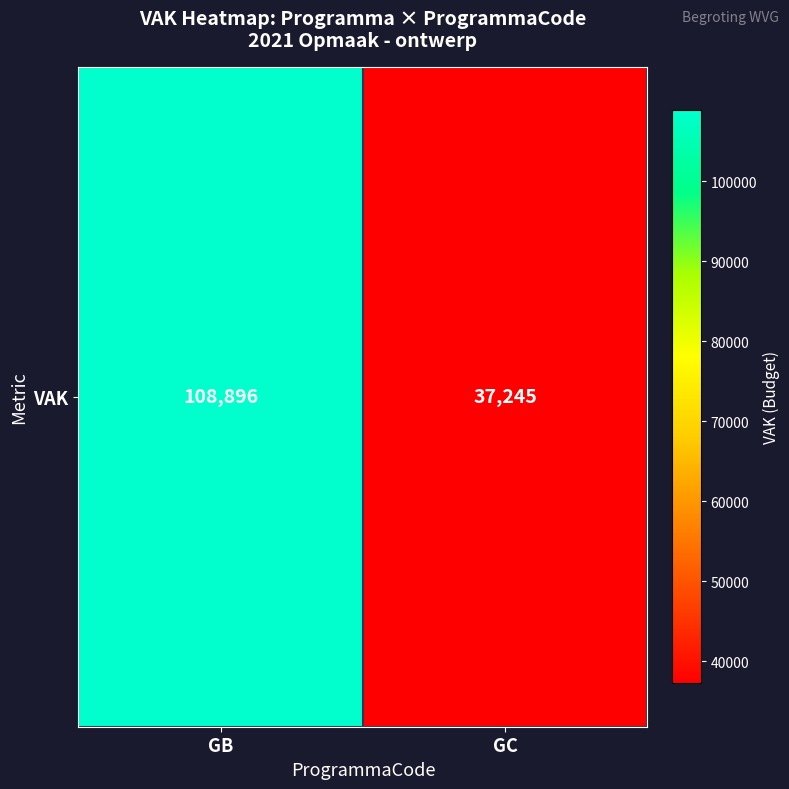

What is the maximum value shown in the chart?

108896